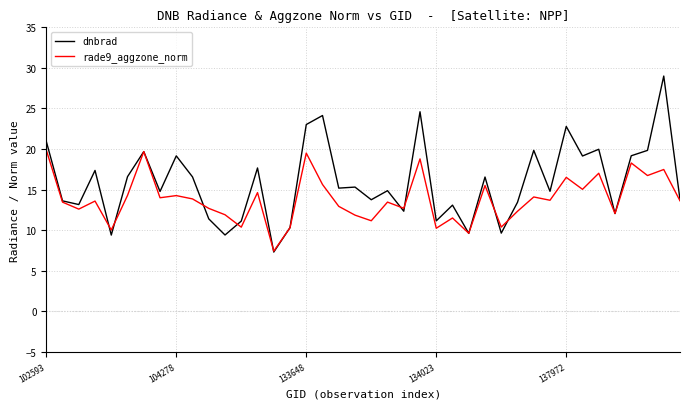

What is the smallest value displayed?

7.3